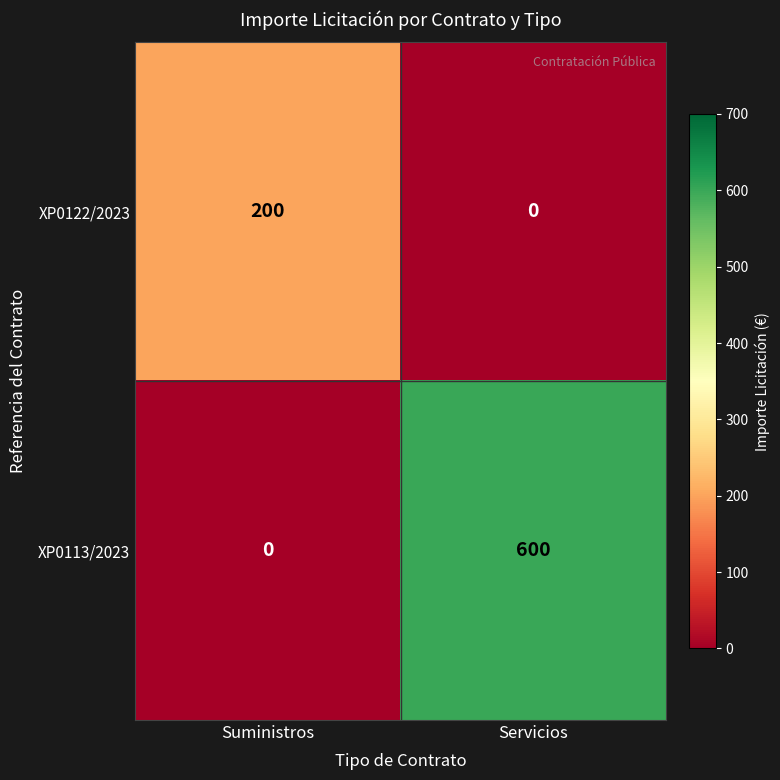

Rank the series at Servicios from highest to lowest value.

XP0113/2023, XP0122/2023